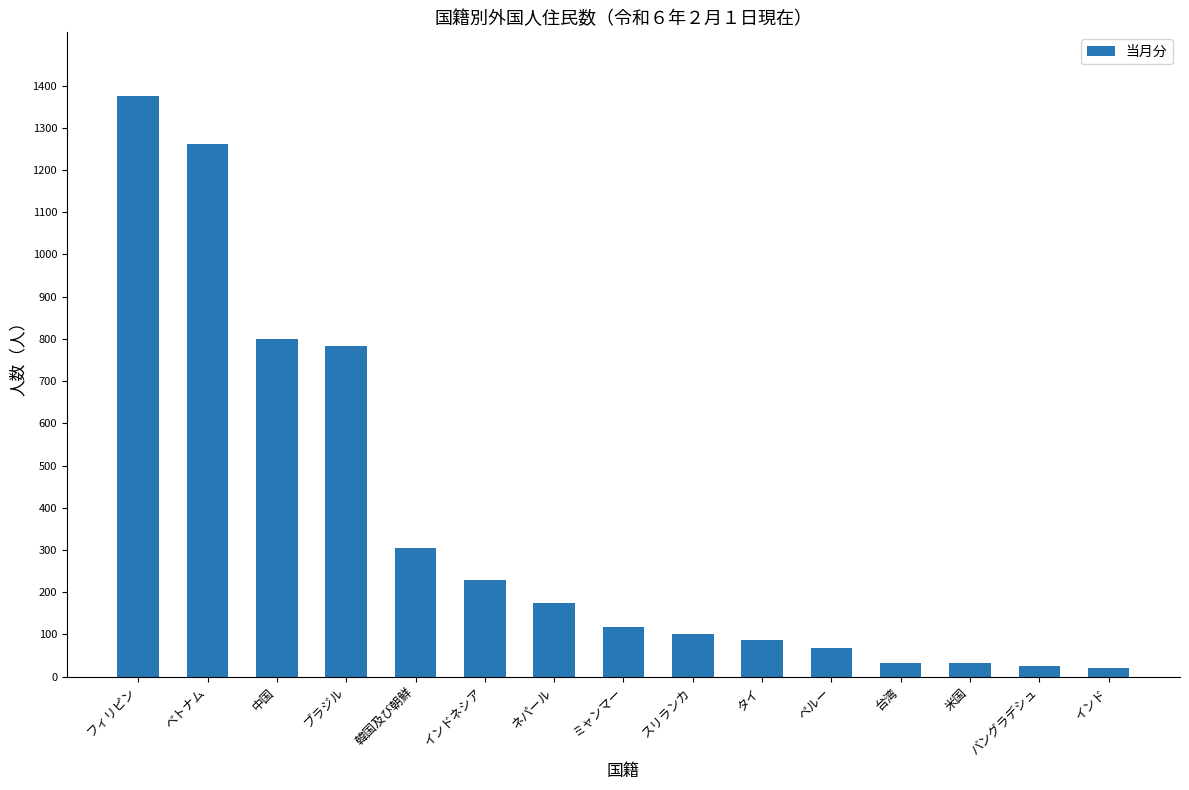

How many distinct data groups are displayed?

1